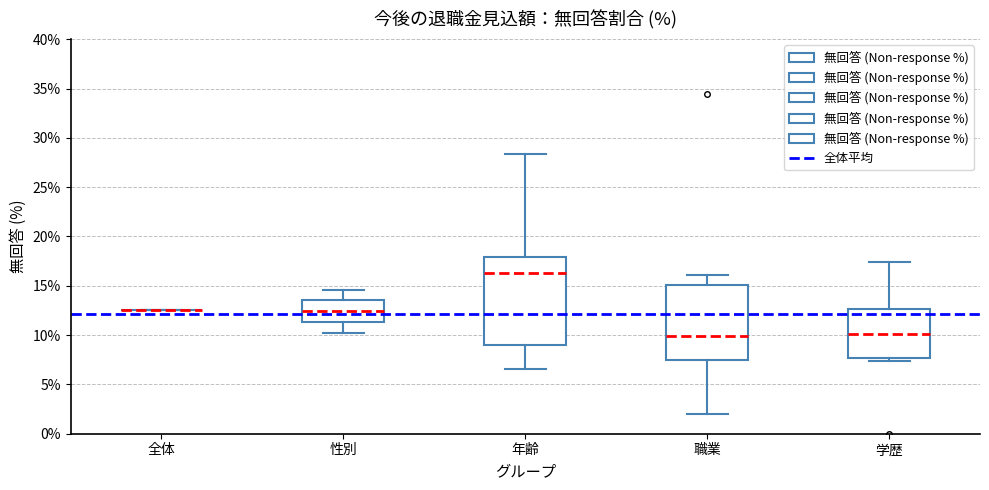

Reading left to right, read every box against the y-axis: the position of its median line, the range the box covers, and the ends of its whiskers. The values are not printed on the chart, so give them approximately, as read against the axis.

全体: box collapsed to a line at 12.5, whiskers 12.5 to 12.5
性別: median 12.5, box 11.5 to 13.5, whiskers 10.0 to 14.5
年齢: median 16.5, box 9.0 to 18.0, whiskers 6.5 to 28.5
職業: median 10.0, box 7.5 to 15.0, whiskers 2.0 to 16.0
学歴: median 10.0, box 7.5 to 12.5, whiskers 7.5 (just below the box's lower edge) to 17.5